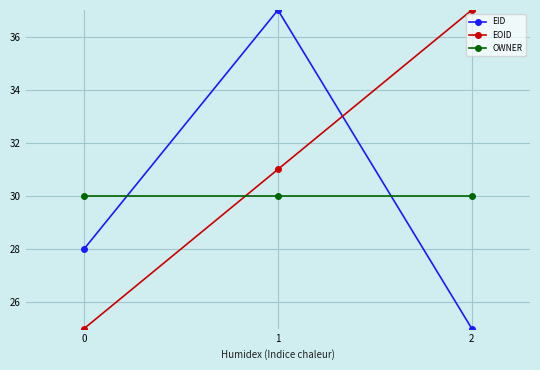

What is the minimum value shown in the chart?

25